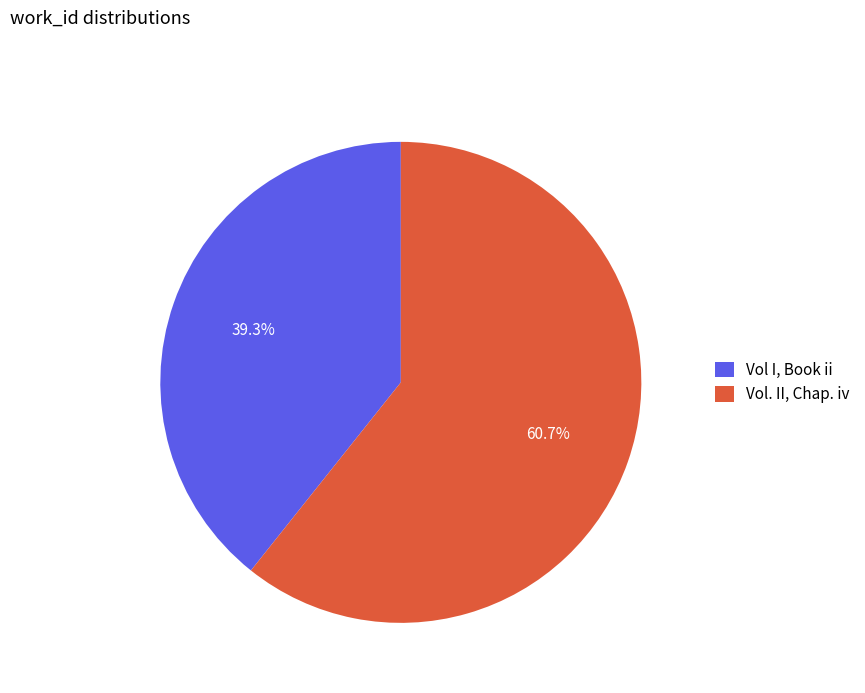

To the nearest percent, what portion does Vol I, Book ii represent?

39%